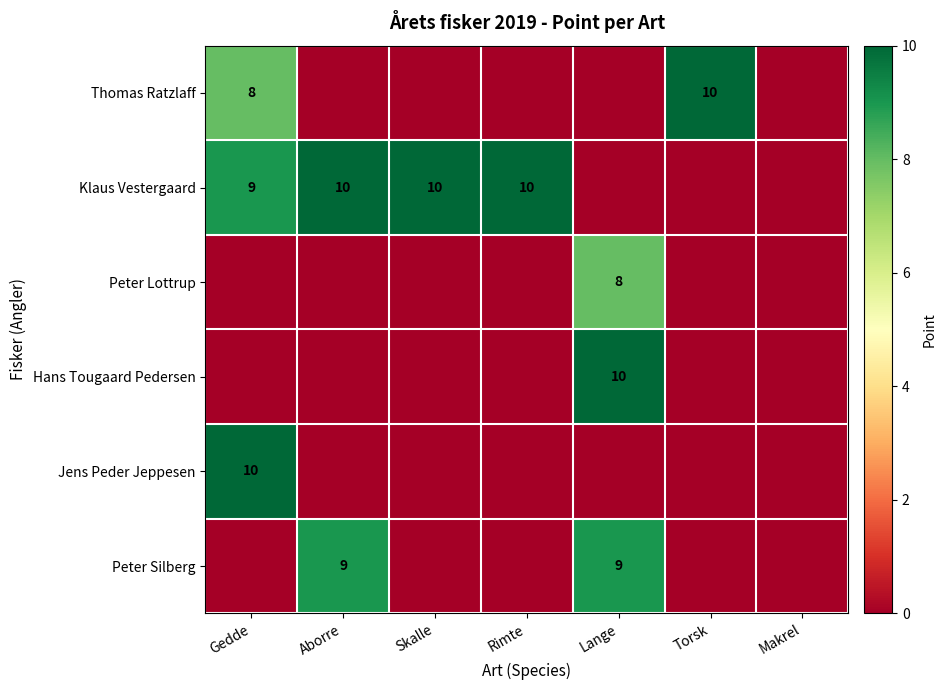

Is it true that Klaus Vestergaard equals 10 at Skalle?

True